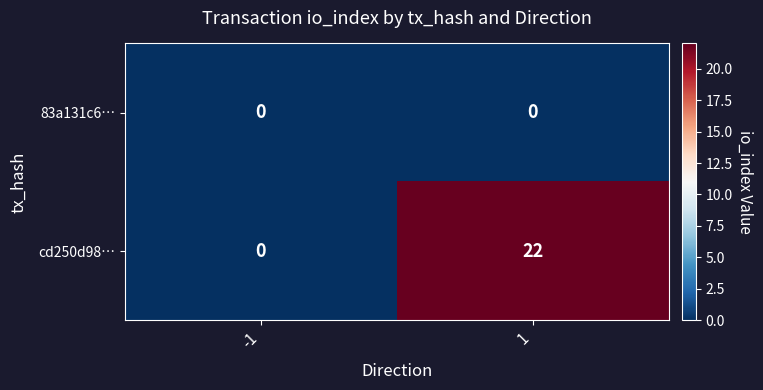

At which category is the sum across all series the highest?

1